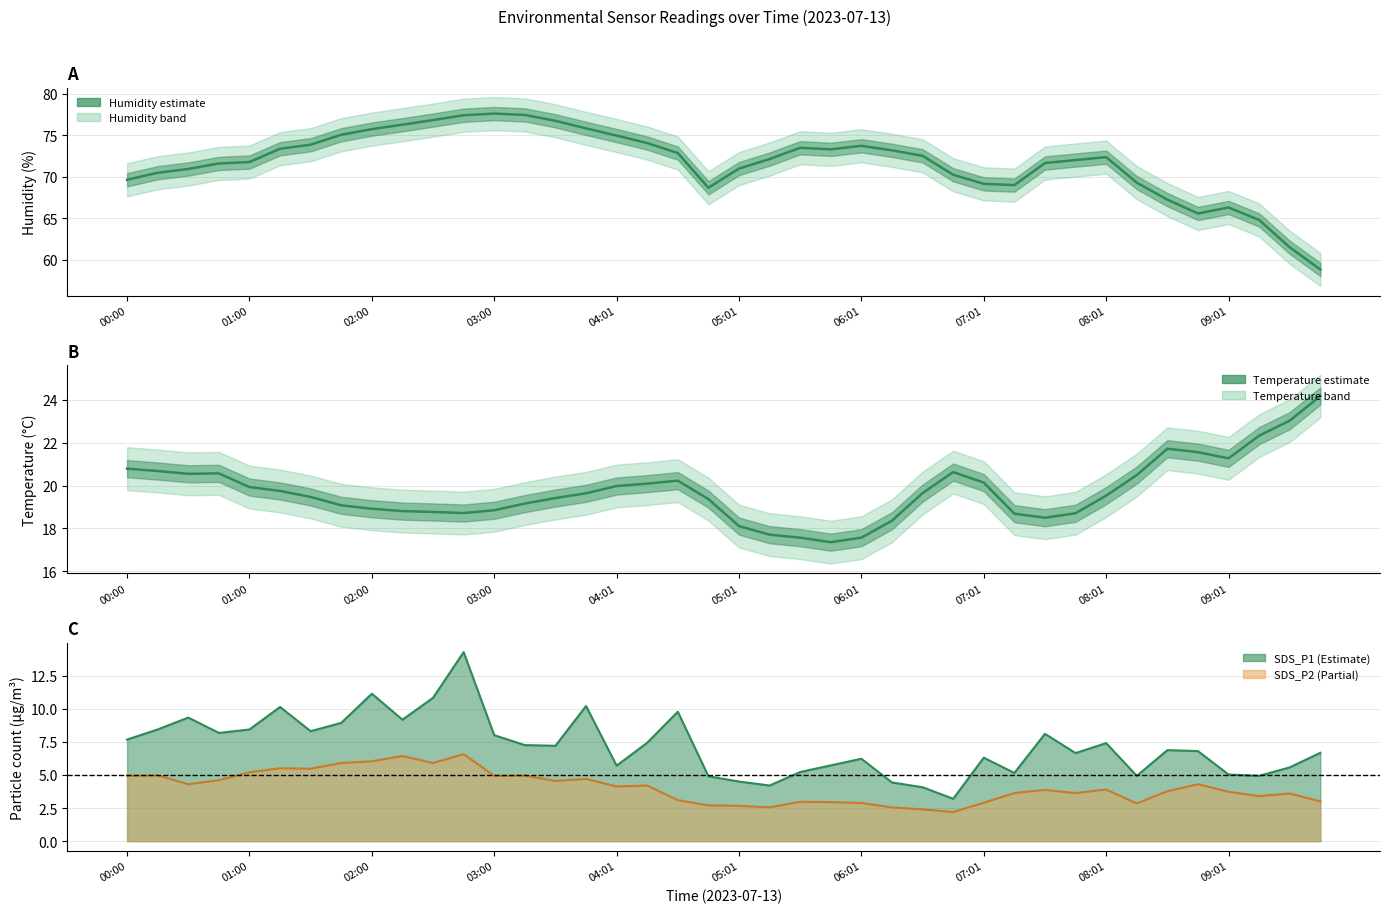

True or false: BME280_humidity has a value of 116.5 at 04:16.

False